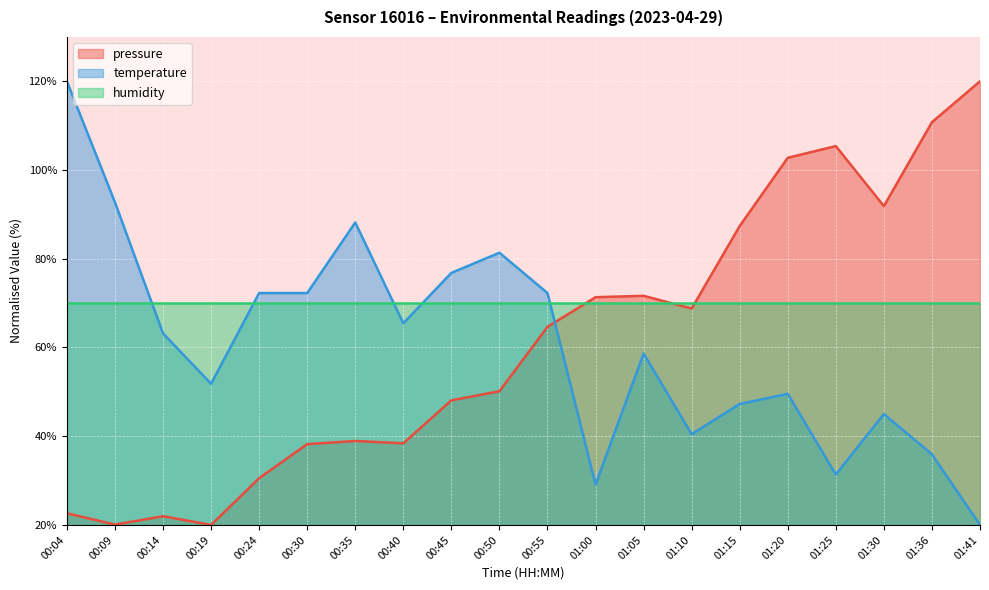

How many data points in temperature are less than 43?

10